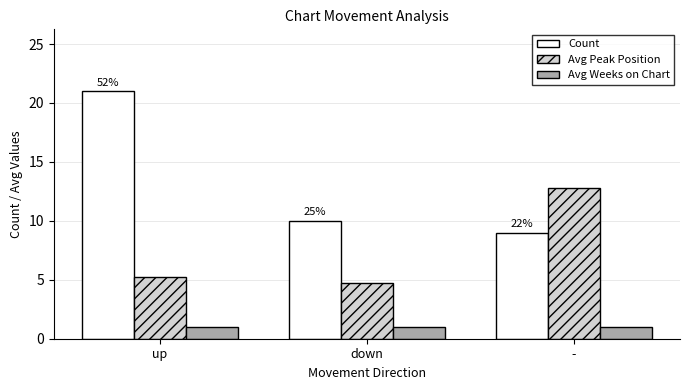

What is the value of the Avg Peak Position bar at the 1st from the left?

5.2